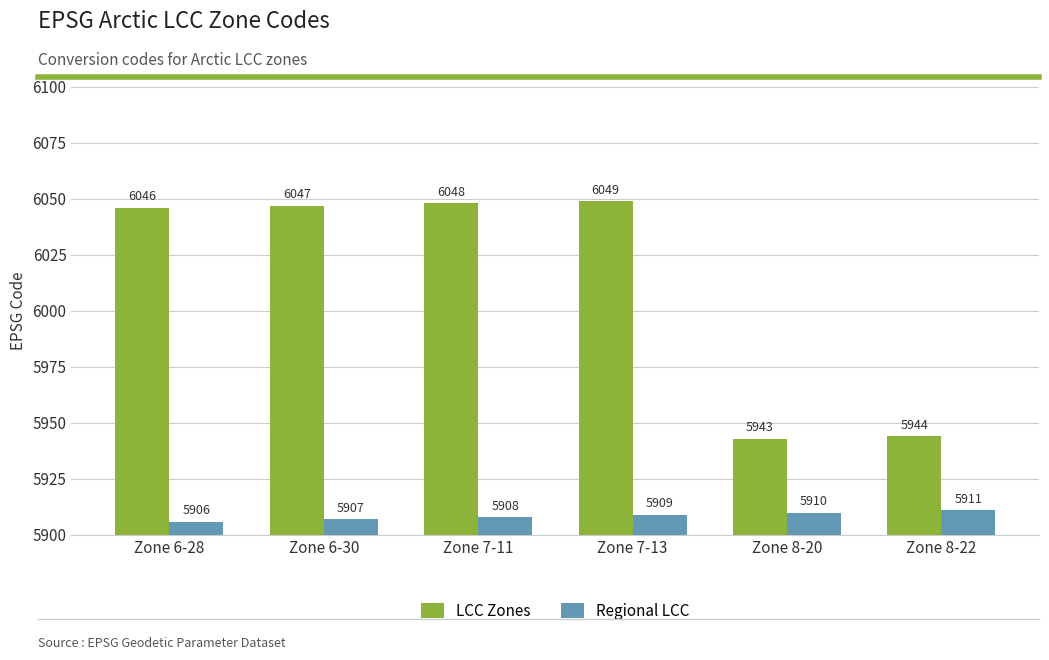

What is the smallest value displayed?

5906